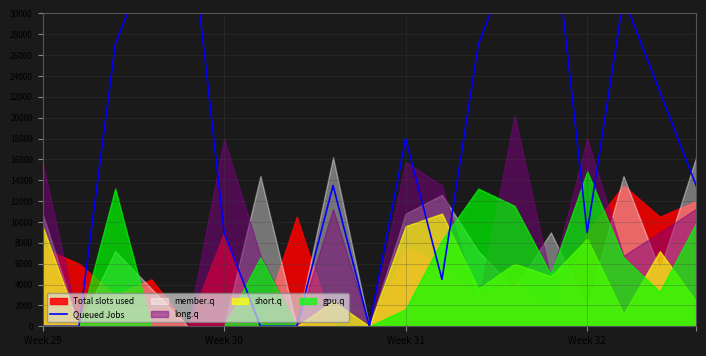

Which label corresponds to the smallest value in the chart?

Week 29